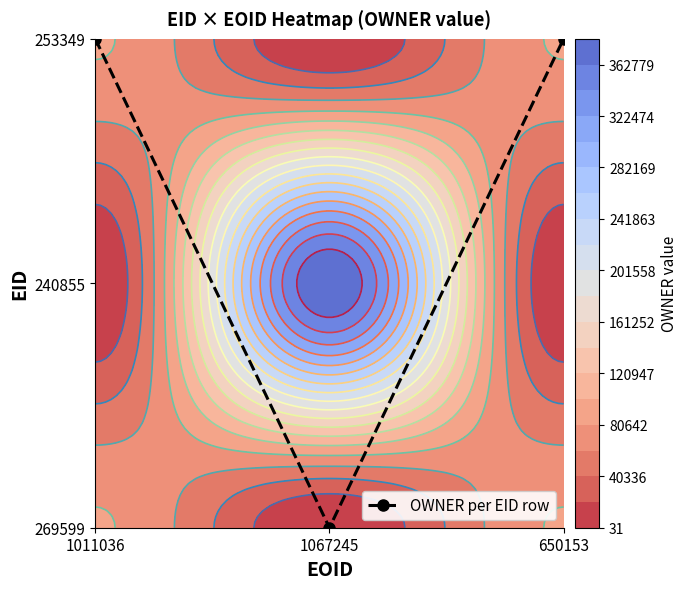

Count the number of data series in this chart.

1